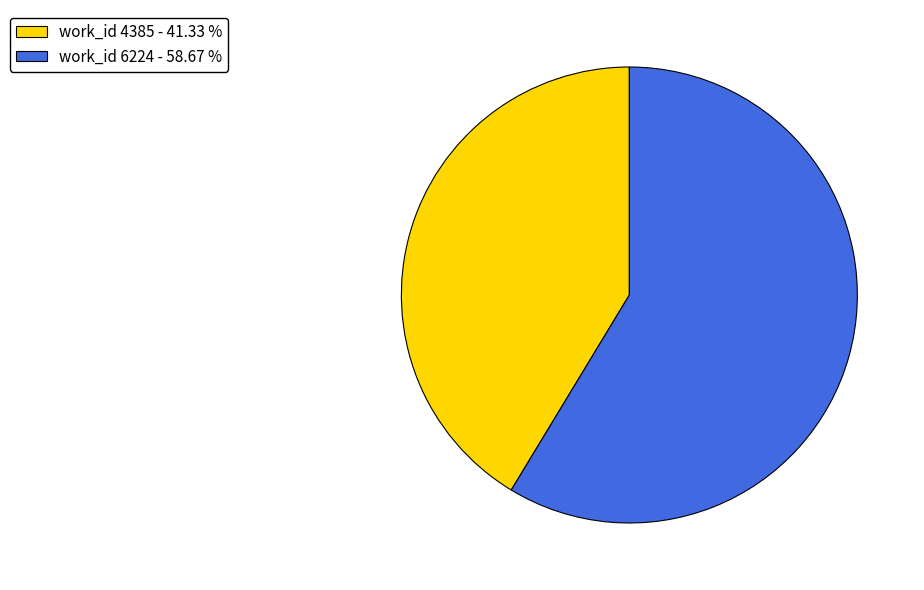

Which has a higher value, work_id 4385 - 41.33 % or work_id 6224 - 58.67 %?

work_id 6224 - 58.67 %